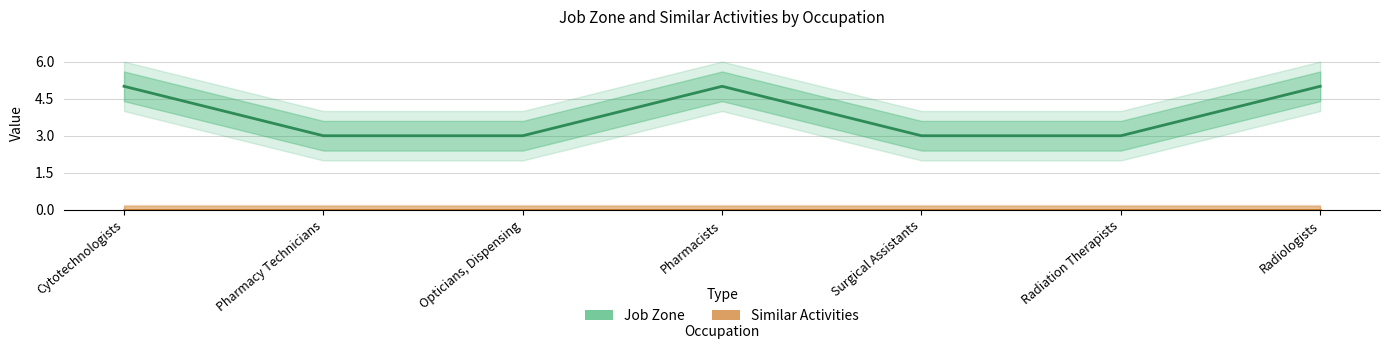

Reading left to right, what are all the values shown in this chart?

Job Zone: 5	3	3	5	3	3	5
Similar Activities: 0	0	0	0	0	0	0